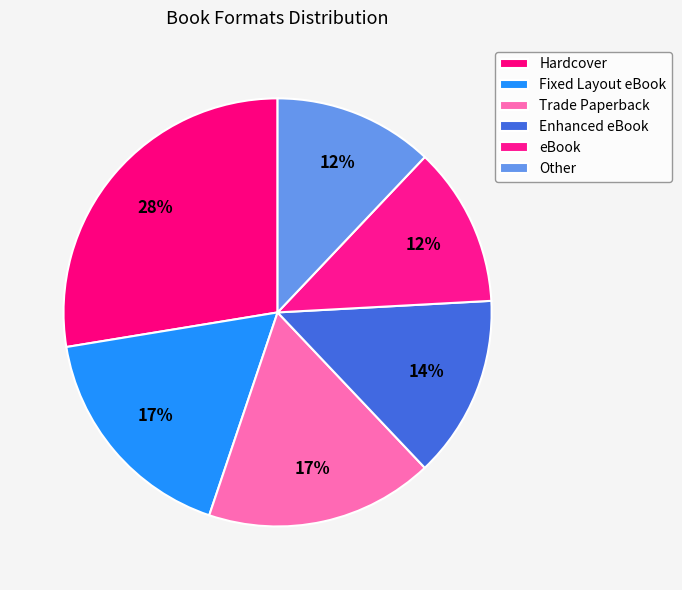

How many slices are in this pie chart?

6